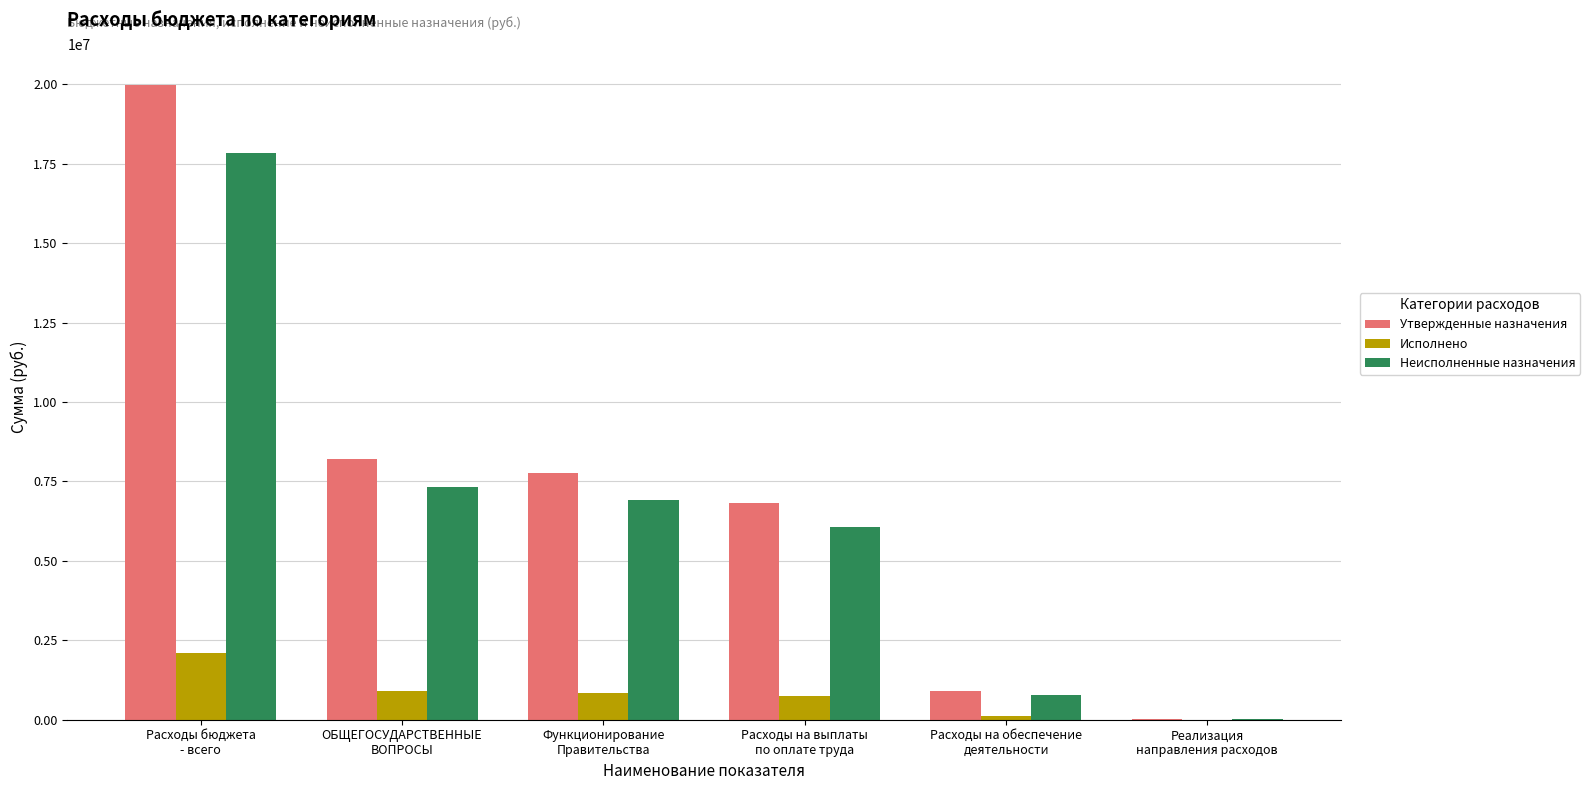

What is the approximate value of Утвержденные назначения at Расходы бюджета
- всего?

19961300.0